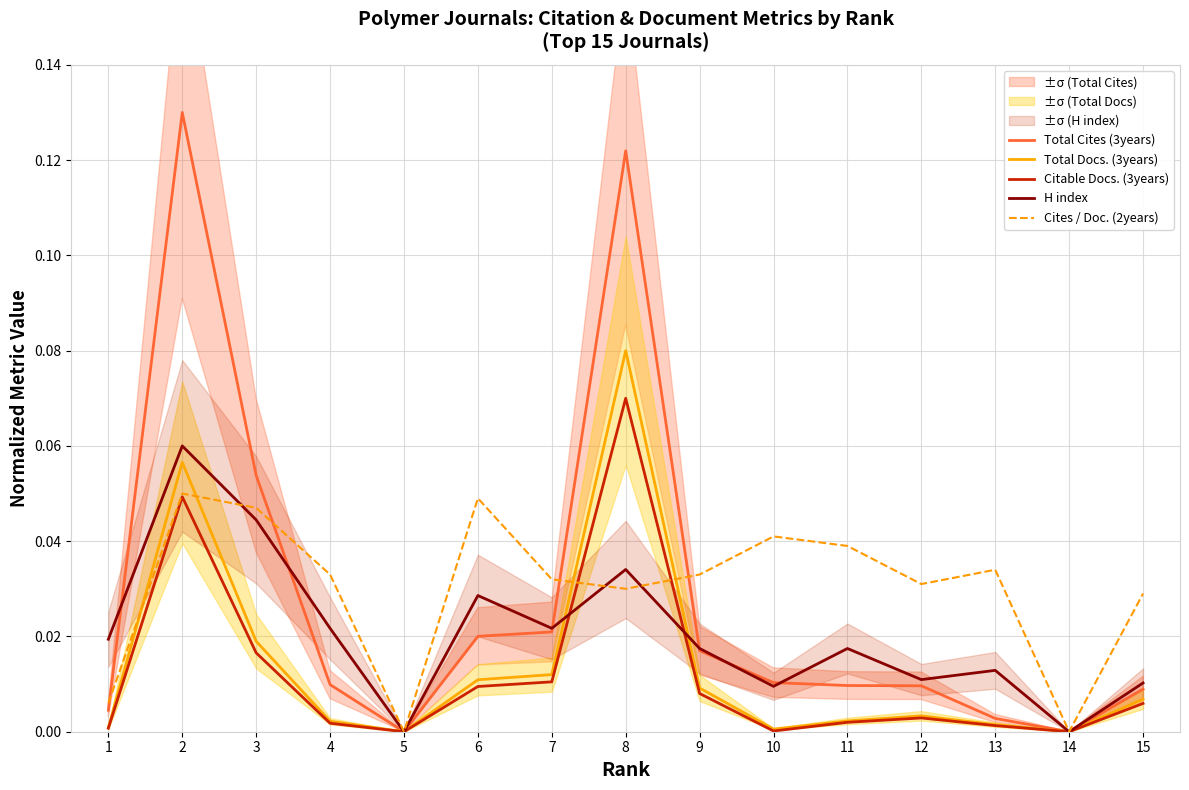

What are all the series names shown in the legend?

Total Cites (3years), Total Docs. (3years), Citable Docs. (3years), H index, Cites / Doc. (2years)